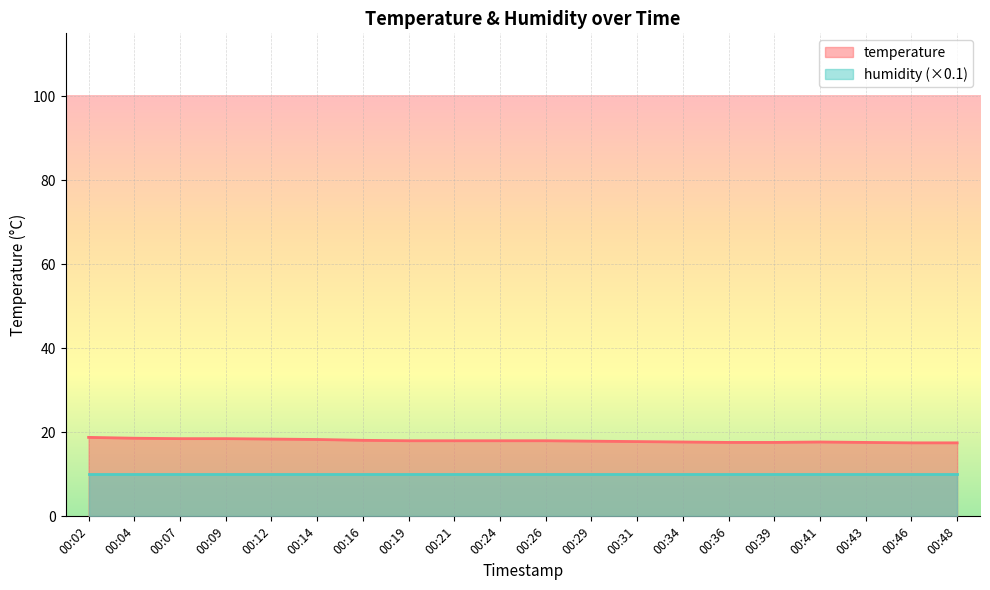

Rank the categories by value from highest to lowest.

00:02, 00:04, 00:07, 00:09, 00:12, 00:14, 00:16, 00:19, 00:21, 00:24, 00:26, 00:29, 00:31, 00:34, 00:41, 00:36, 00:39, 00:43, 00:46, 00:48